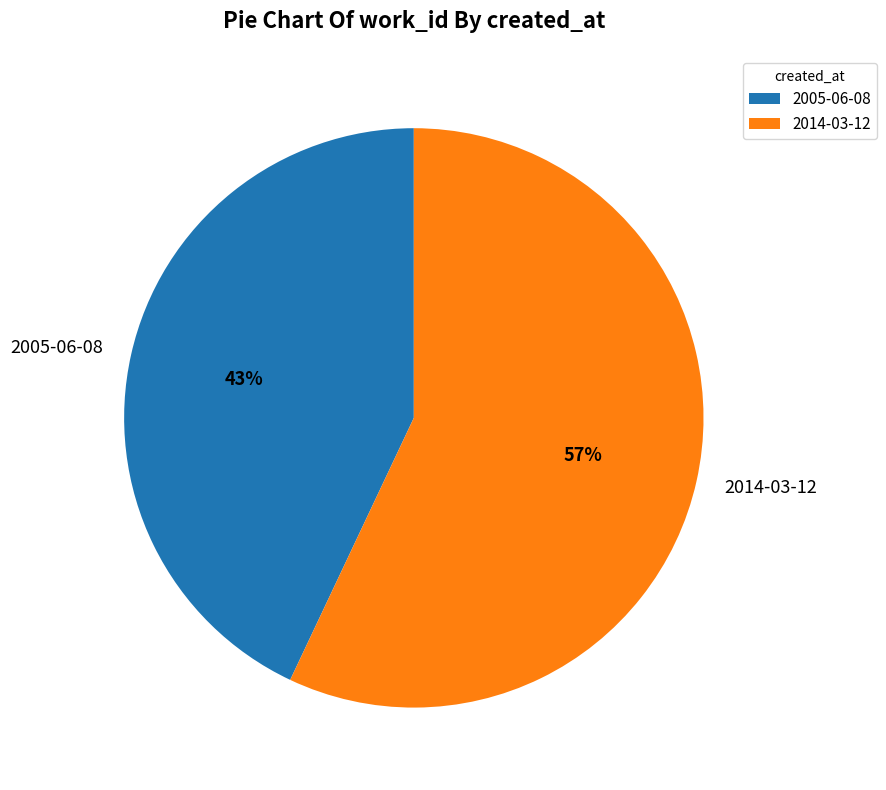

Approximately how many times larger is the value at 2014-03-12 compared to 2005-06-08?

1.3